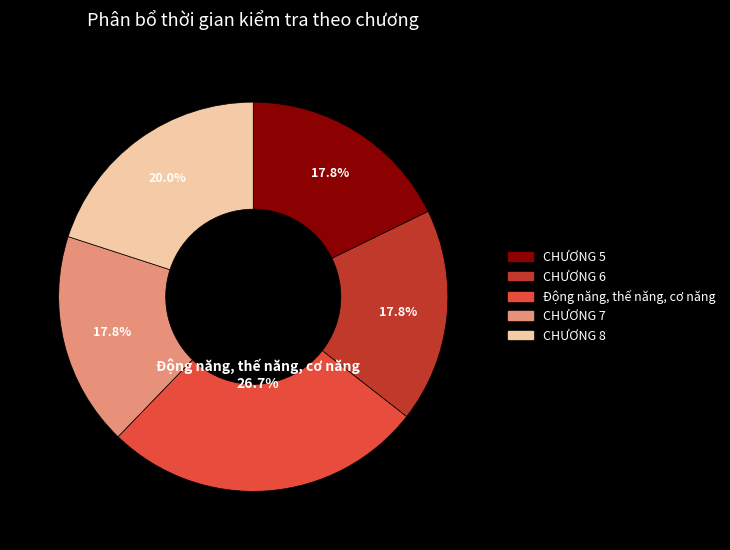

Combined, do CHƯƠNG 7 and Động năng, thế năng, cơ năng account for over 50%?

No